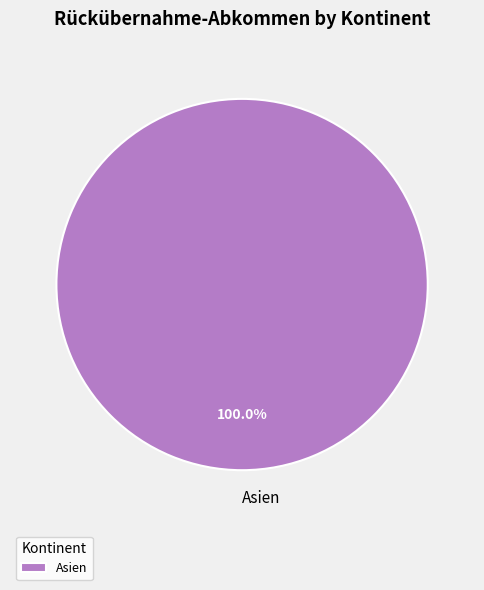

Is Asien the majority of the pie?

Yes